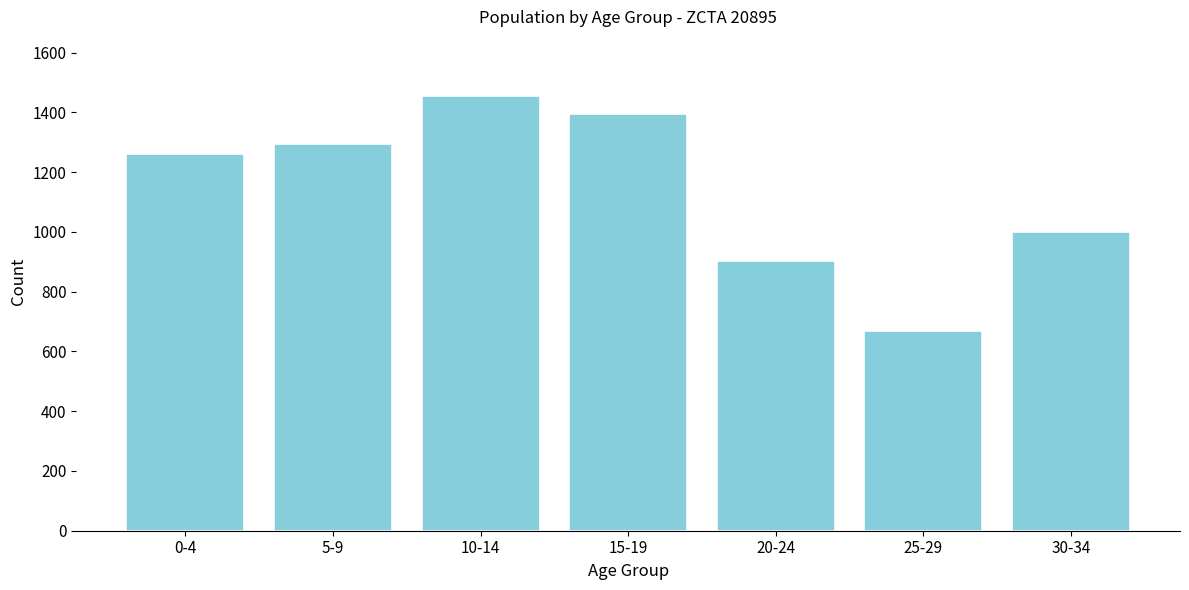

Reading left to right, what are all the values shown in this chart?

0-4=1259	5-9=1294	10-14=1453	15-19=1396	20-24=903	25-29=669	30-34=998